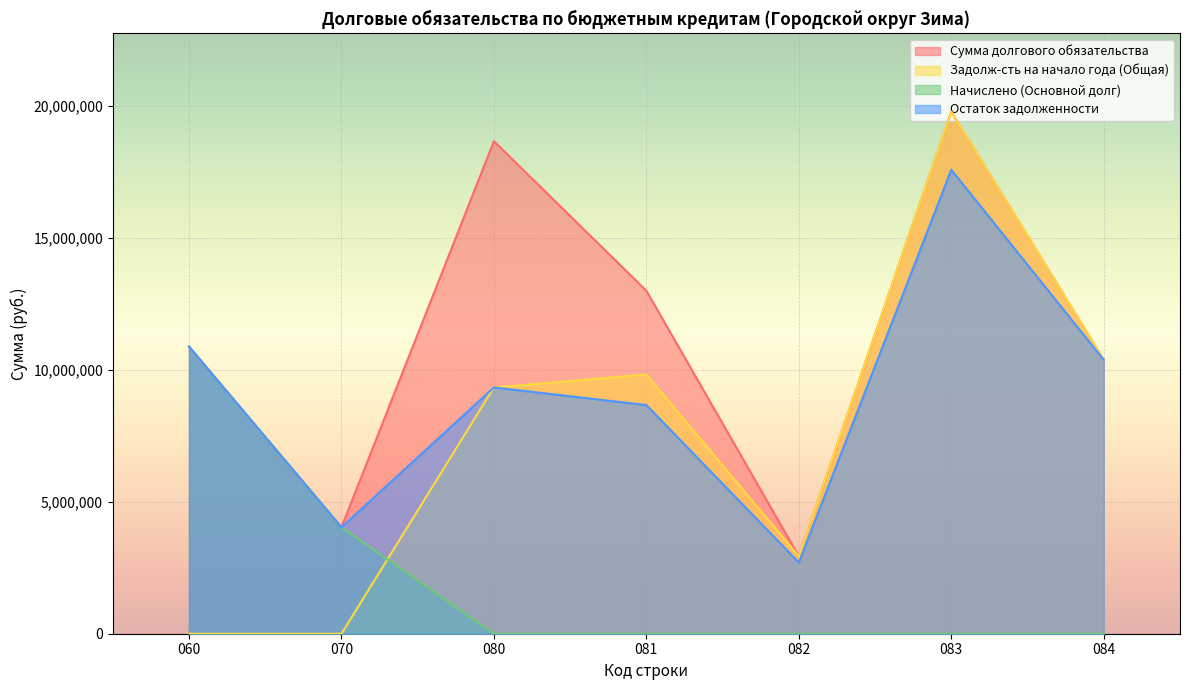

Which series ends up on top after the final intersection of Начислено (Основной долг) and Задолж-сть на начало года (Общая)?

Задолж-сть на начало года (Общая)